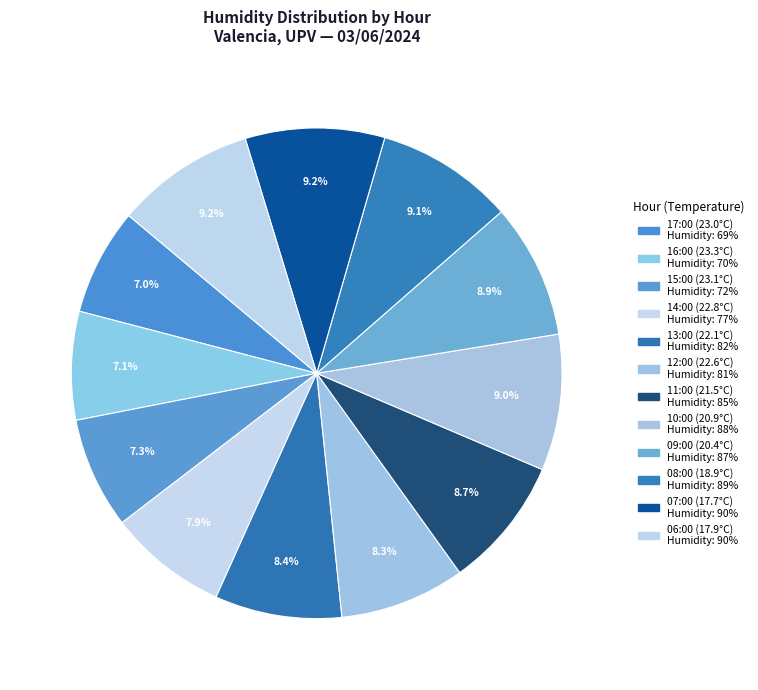

To the nearest percent, what is the average slice percentage?

8%